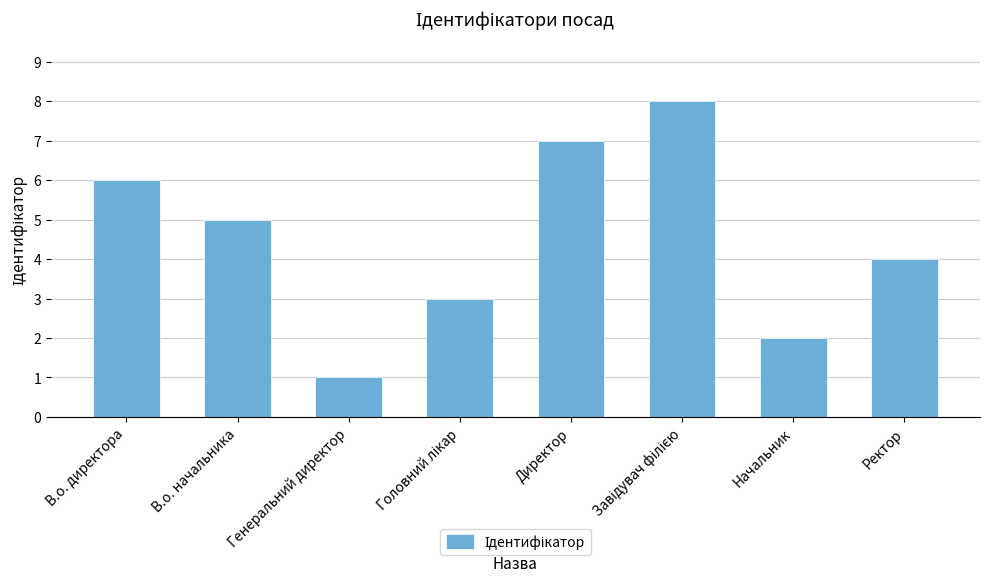

How many bars are there in total?

8